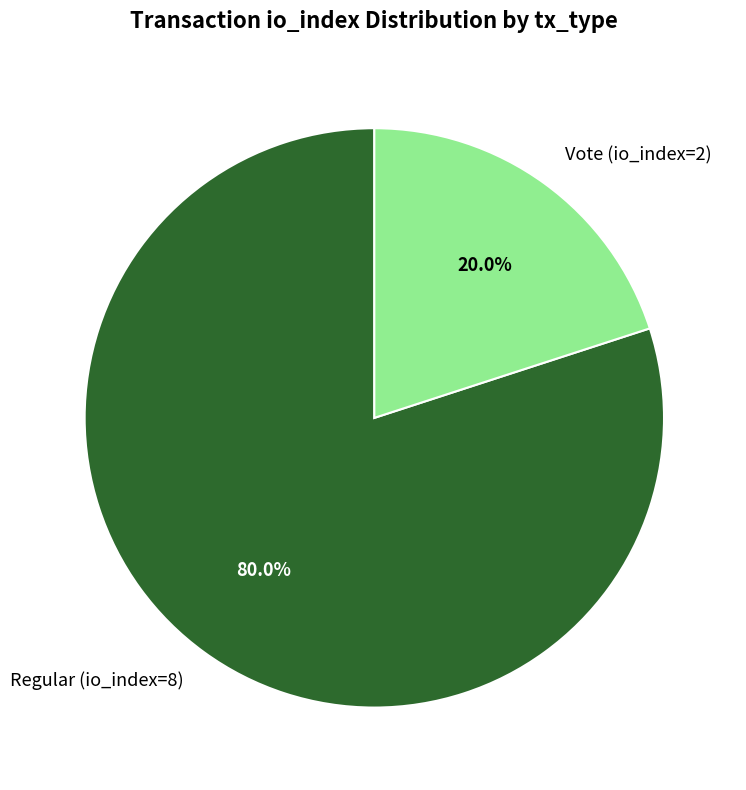

Which category has the smallest portion of the pie?

Vote (io_index=2)